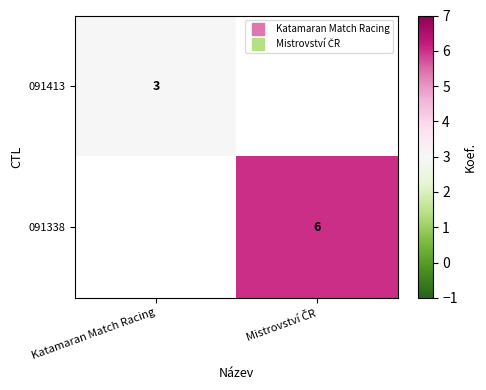

Count the number of data series in this chart.

2